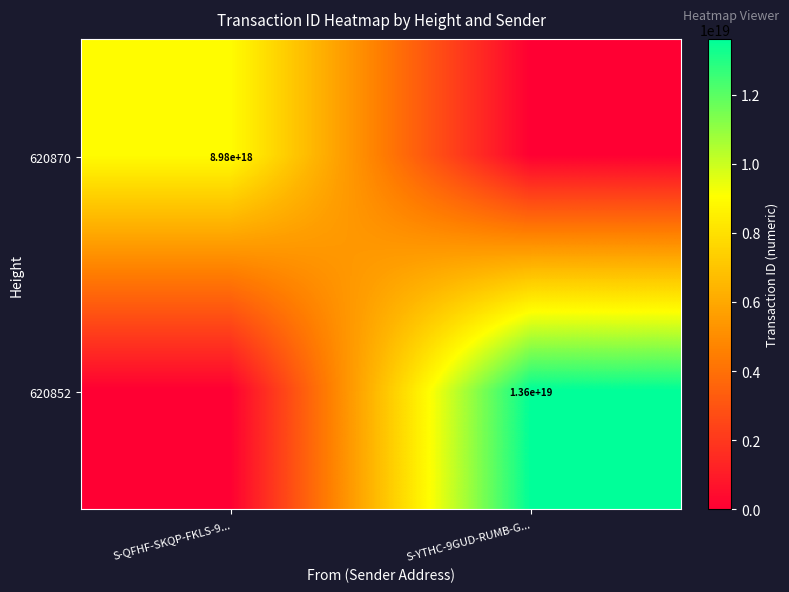

Which has a higher value, S-QFHF-SKQP-FKLS-9... or S-YTHC-9GUD-RUMB-G...?

S-QFHF-SKQP-FKLS-9...